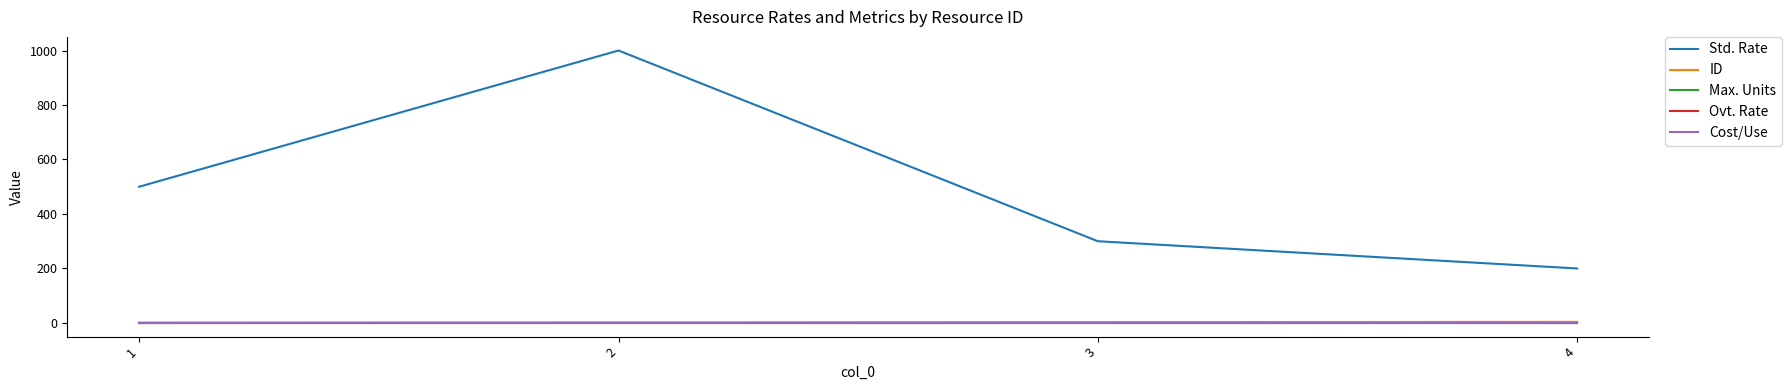

Does the chart display data point markers on the line(s)?

No